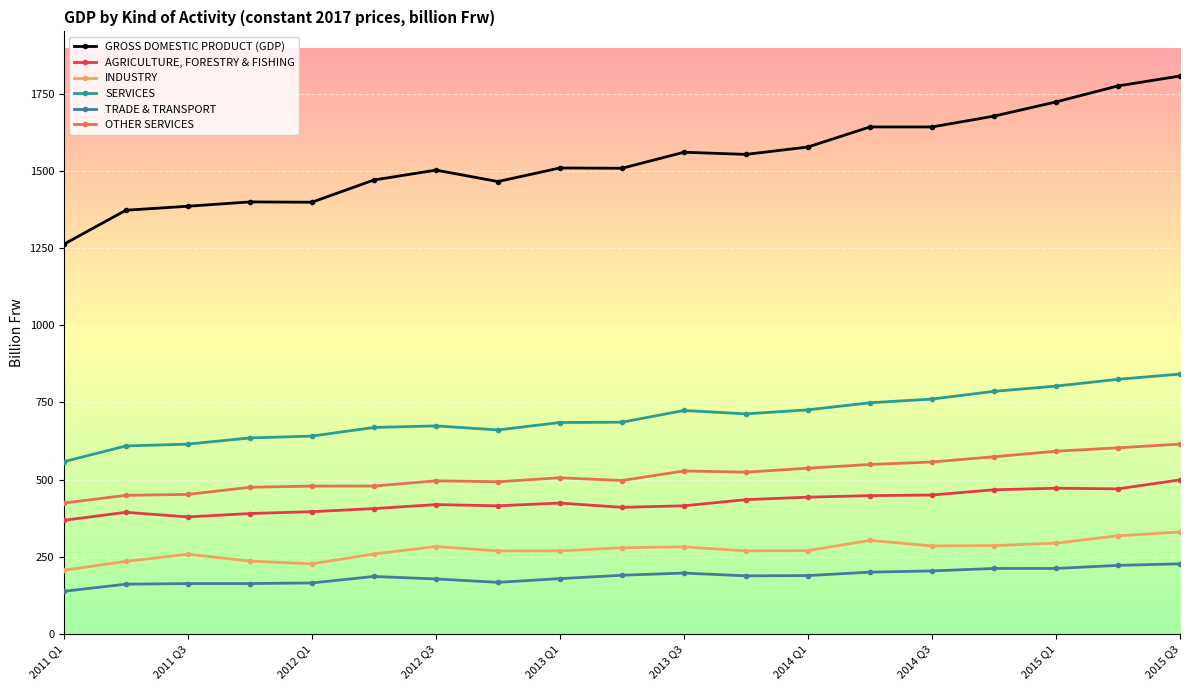

What is the sum of all TRADE & TRANSPORT values?

3541